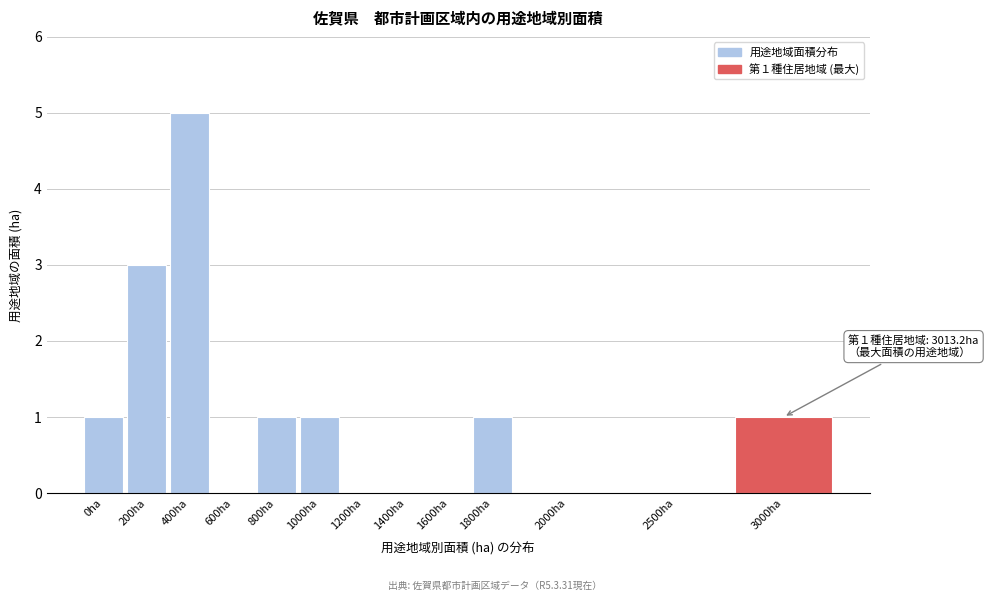

Reading left to right, what are all the values shown in this chart?

0ha=1	200ha=3	400ha=5	600ha=0	800ha=1	1000ha=1	1200ha=0	1400ha=0	1600ha=0	1800ha=1	2000ha=0	2500ha=0	3000ha=1